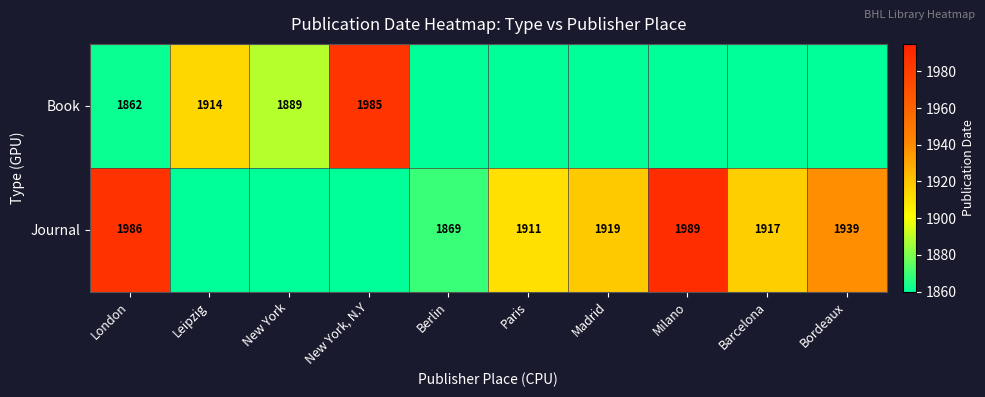

At London, list the series in order from smallest to largest.

Book, Journal